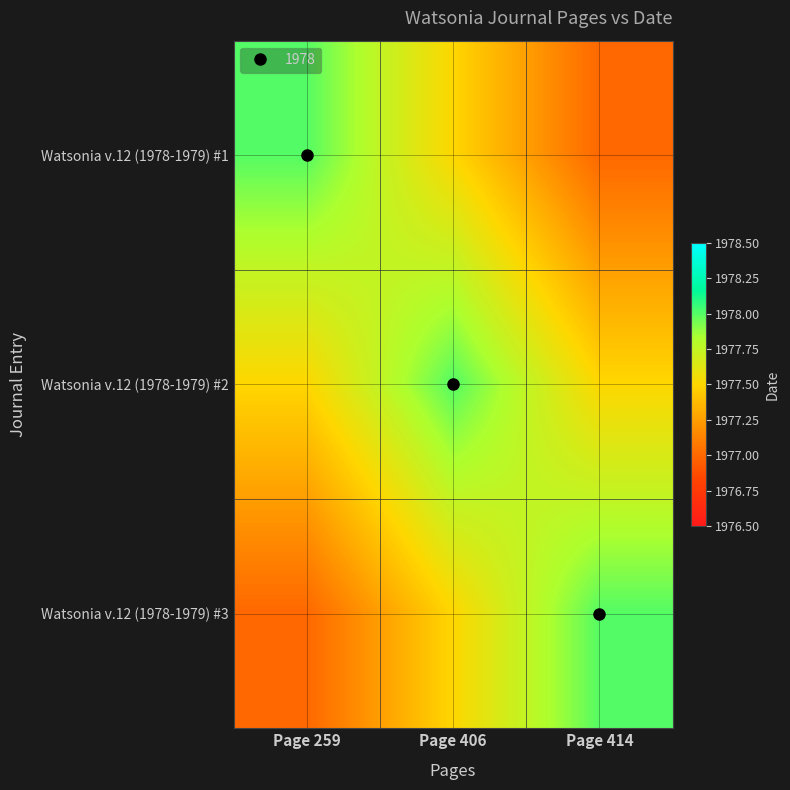

Which series has the largest range (max minus min)?

Watsonia v.12 (1978-1979) #1